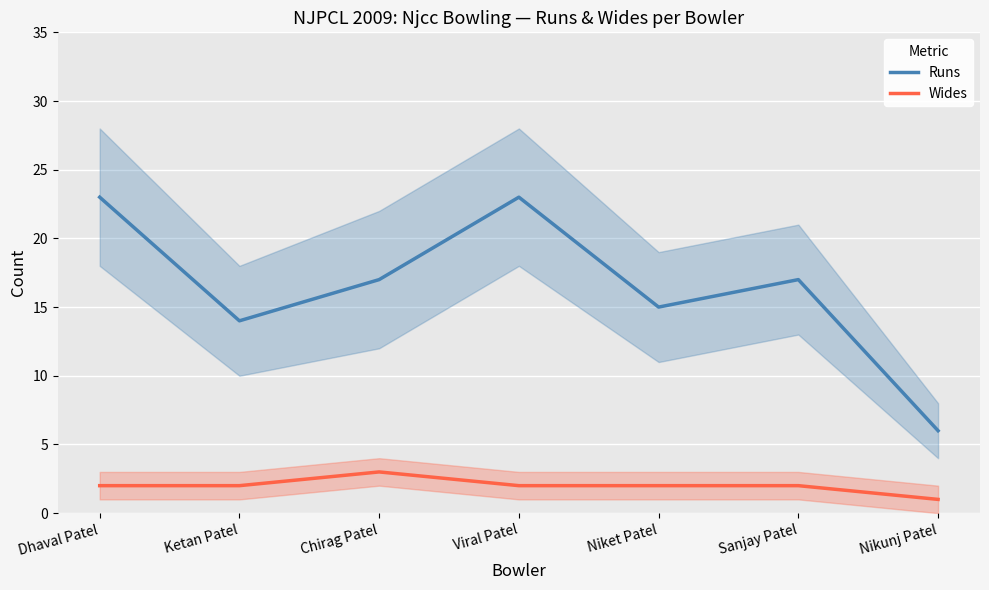

Which series has the largest total across all categories?

Runs